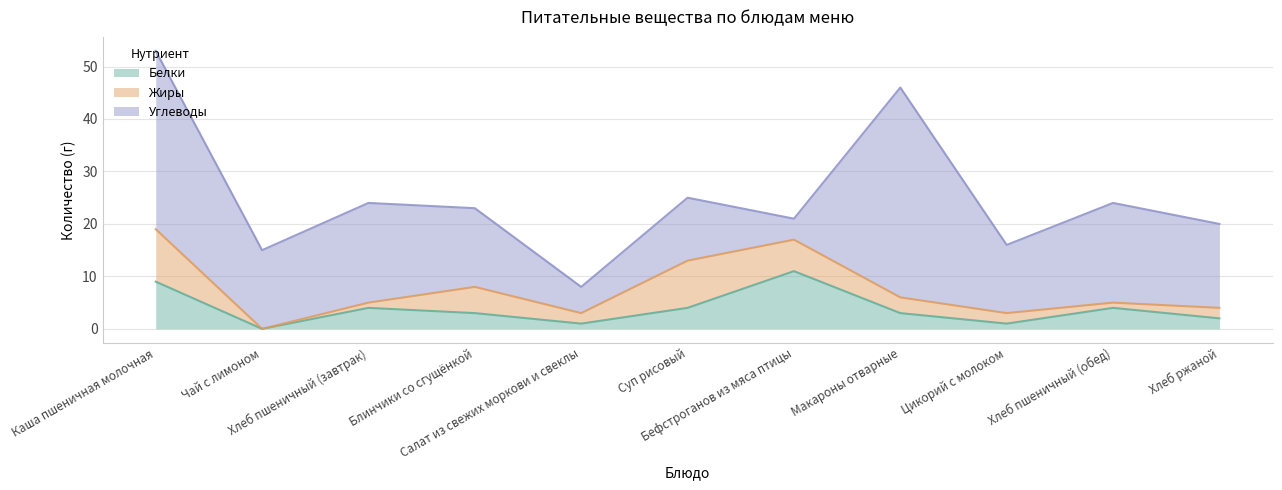

Reading right to left, what are all the values shown in this chart?

Белки: Хлеб ржаной=2	Хлеб пшеничный (обед)=4	Цикорий с молоком=1	Макароны отварные=3	Бефстроганов из мяса птицы=11	Суп рисовый=4	Салат из свежих моркови и свеклы=1	Блинчики со сгущёнкой=3	Хлеб пшеничный (завтрак)=4	Чай с лимоном=0	Каша пшеничная молочная=9
Жиры: Хлеб ржаной=2	Хлеб пшеничный (обед)=1	Цикорий с молоком=2	Макароны отварные=3	Бефстроганов из мяса птицы=6	Суп рисовый=9	Салат из свежих моркови и свеклы=2	Блинчики со сгущёнкой=5	Хлеб пшеничный (завтрак)=1	Чай с лимоном=0	Каша пшеничная молочная=10
Углеводы: Хлеб ржаной=16	Хлеб пшеничный (обед)=19	Цикорий с молоком=13	Макароны отварные=40	Бефстроганов из мяса птицы=4	Суп рисовый=12	Салат из свежих моркови и свеклы=5	Блинчики со сгущёнкой=15	Хлеб пшеничный (завтрак)=19	Чай с лимоном=15	Каша пшеничная молочная=34